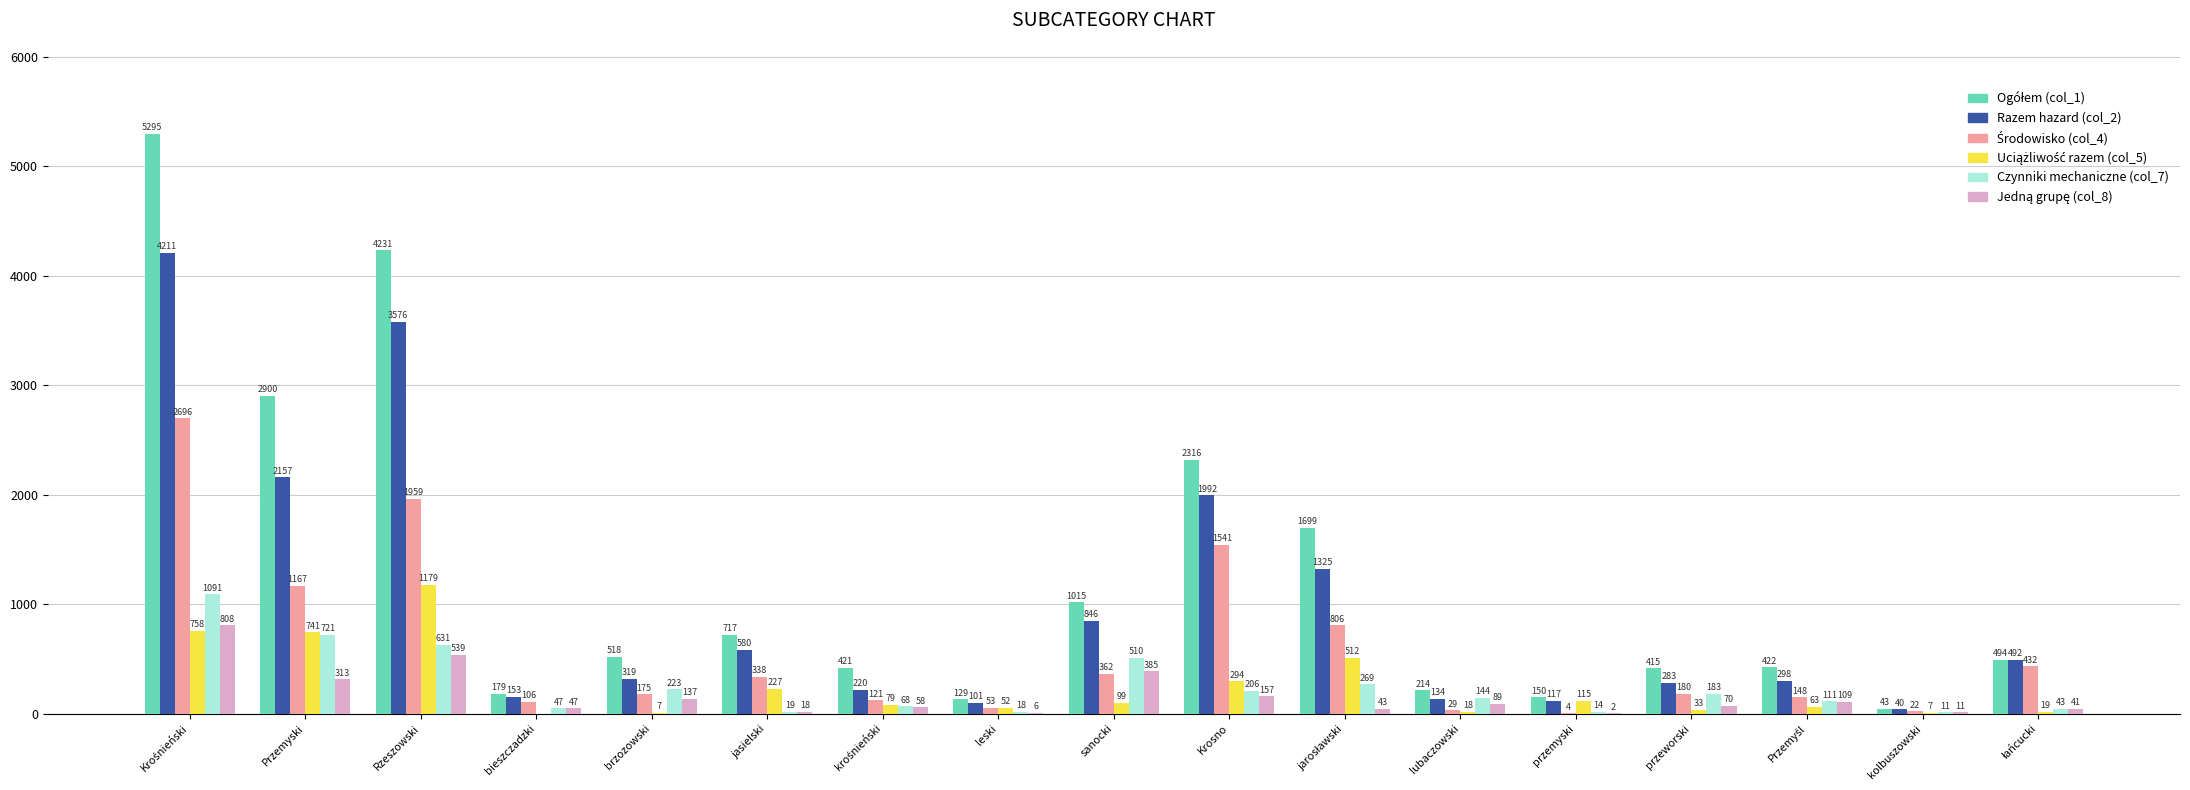

What is the total value across all series at leski?

359